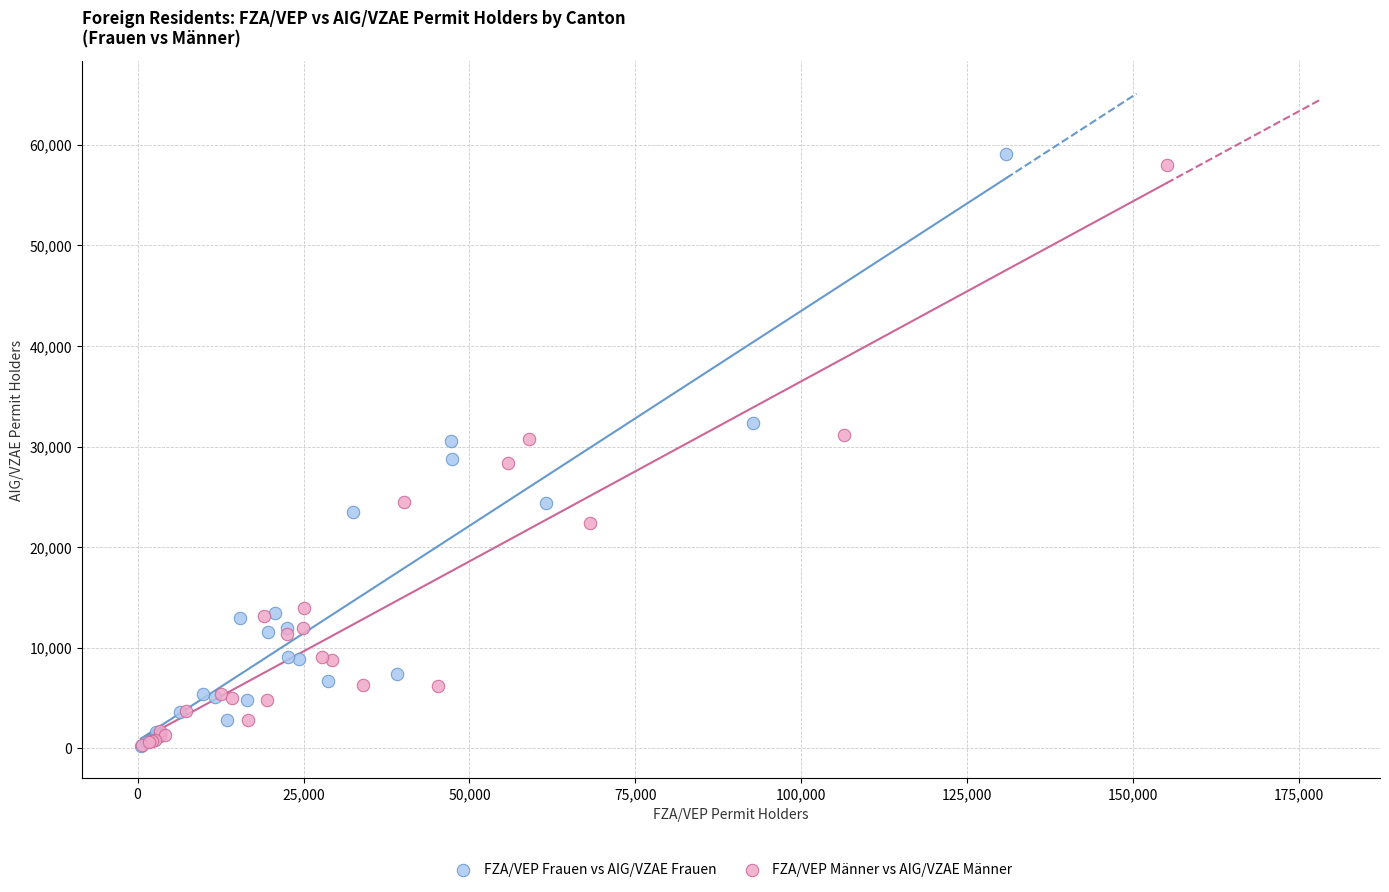

Which series has the largest Y range (max minus min)?

FZA/VEP Frauen vs AIG/VZAE Frauen